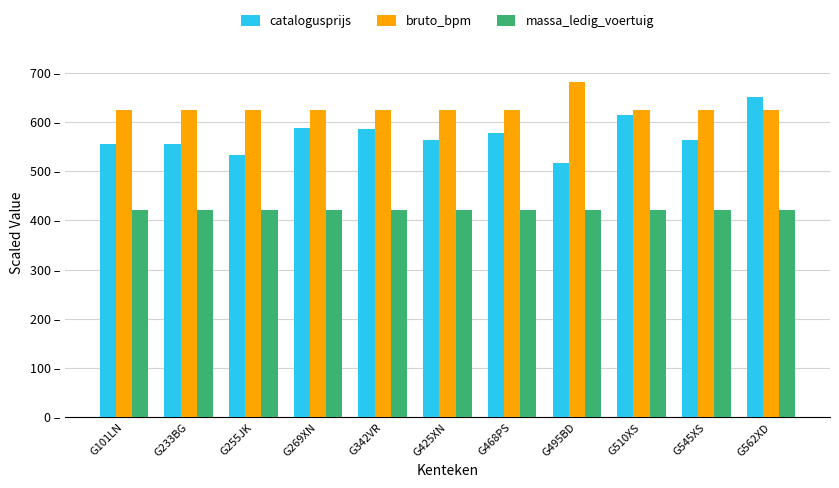

List the series in order of their overall mean, highest first.

bruto_bpm, catalogusprijs, massa_ledig_voertuig